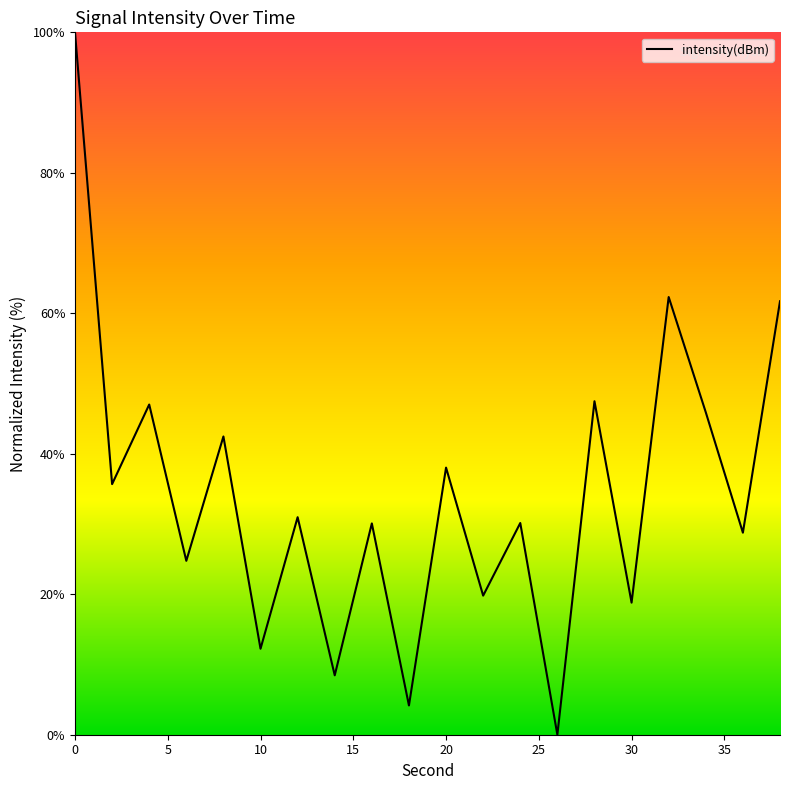

What is the greatest value displayed?

100.0